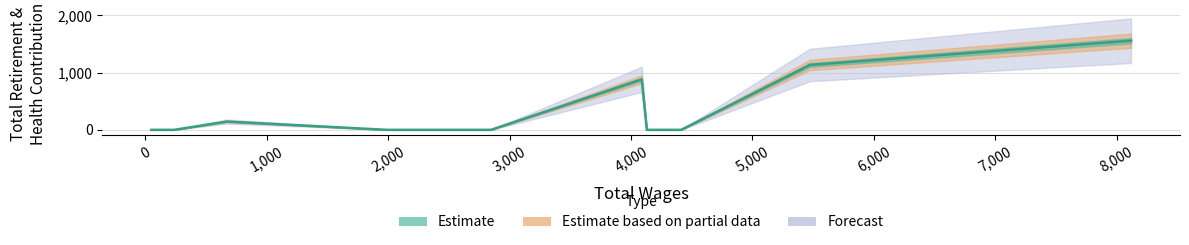

Which category has the highest value across all series?

8119